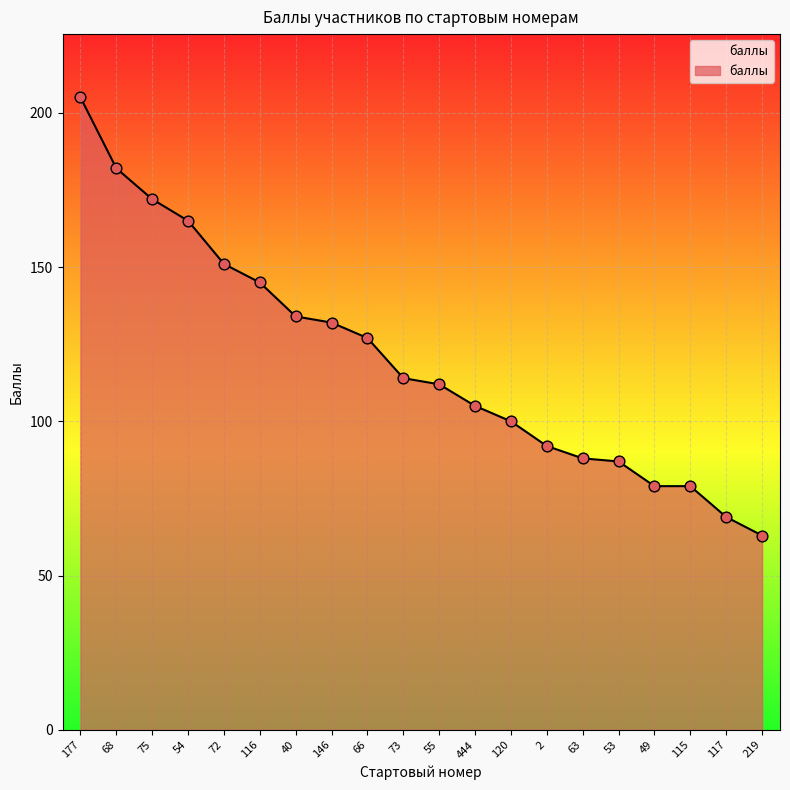

What is the change in value from 72 to 2?

-59